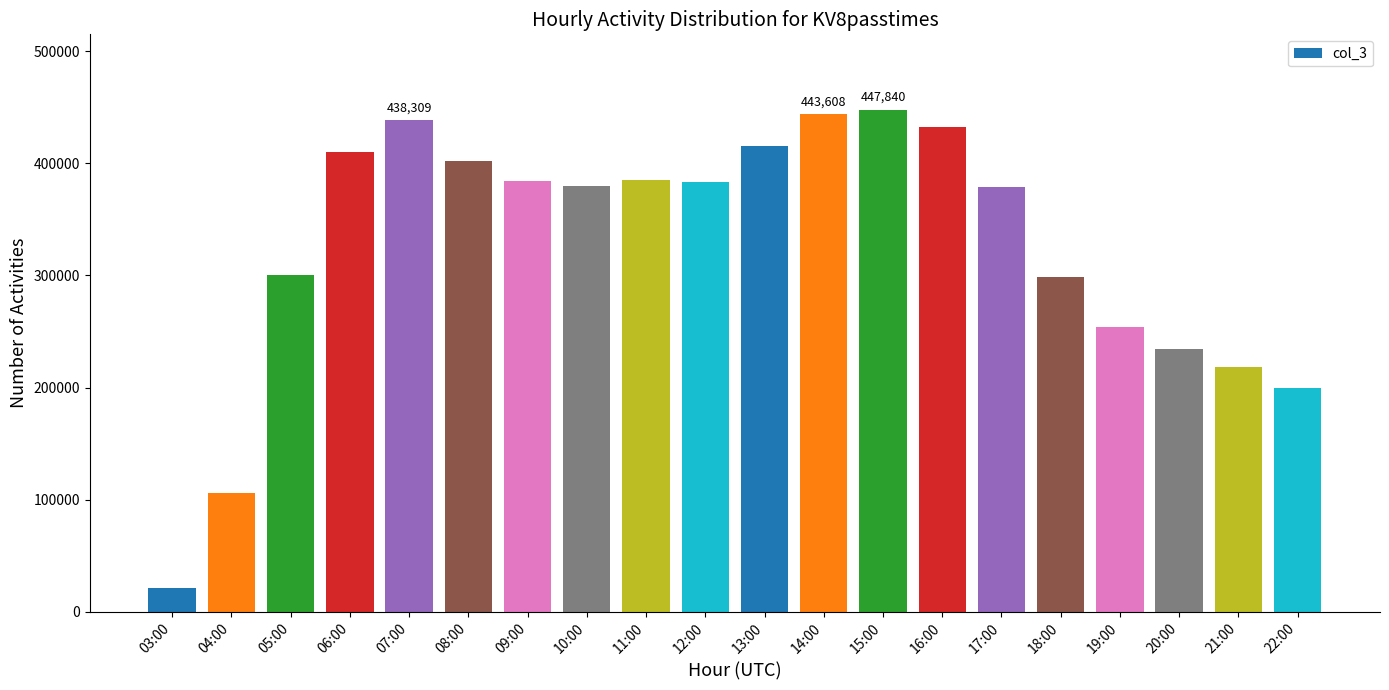

Does the chart contain any negative values?

No